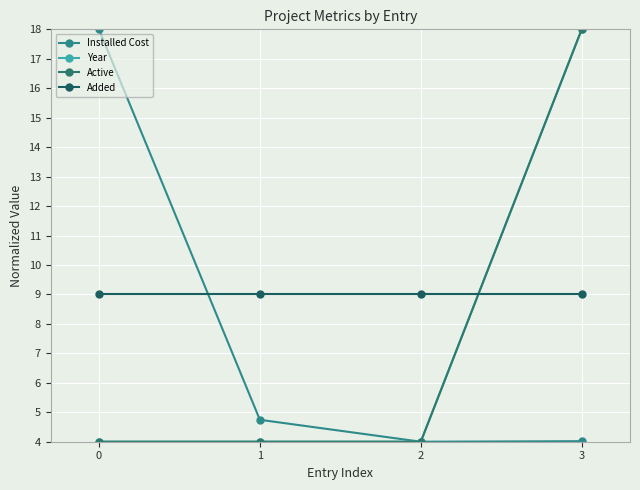

Is this an area chart (filled region under the line)?

No